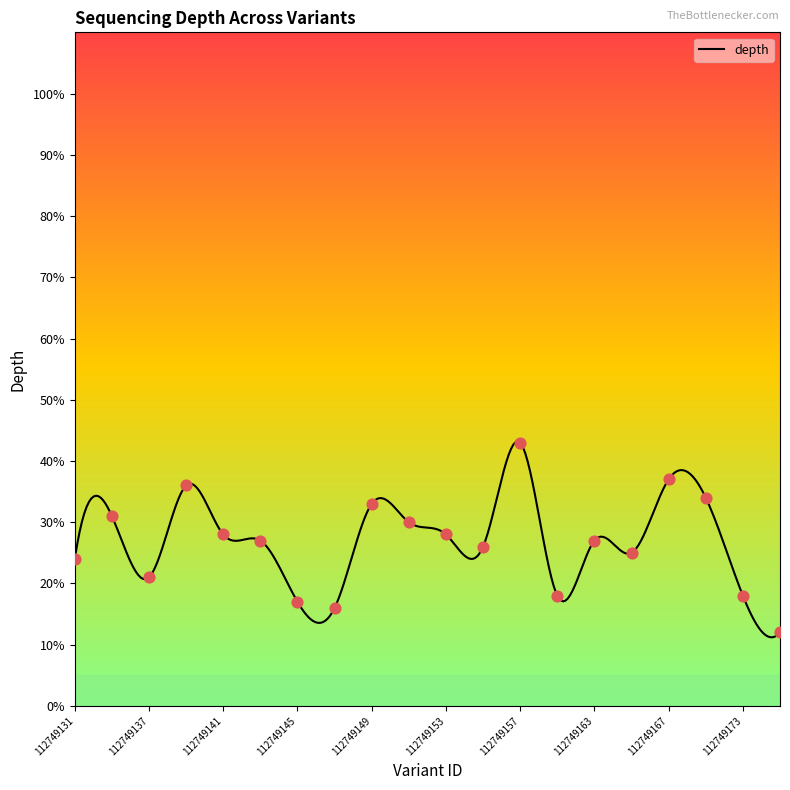

What is the change in value from 112749153 to 112749159?

-10